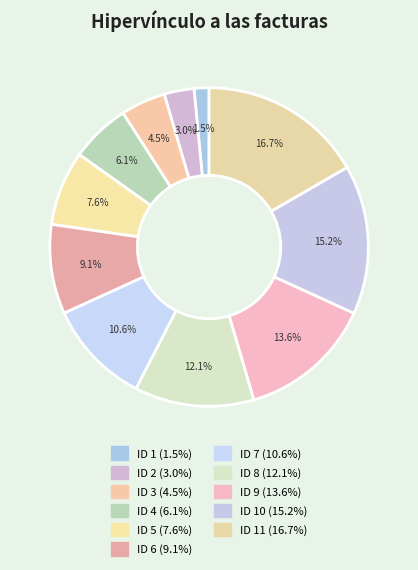

What is the smallest slice in the pie chart?

1